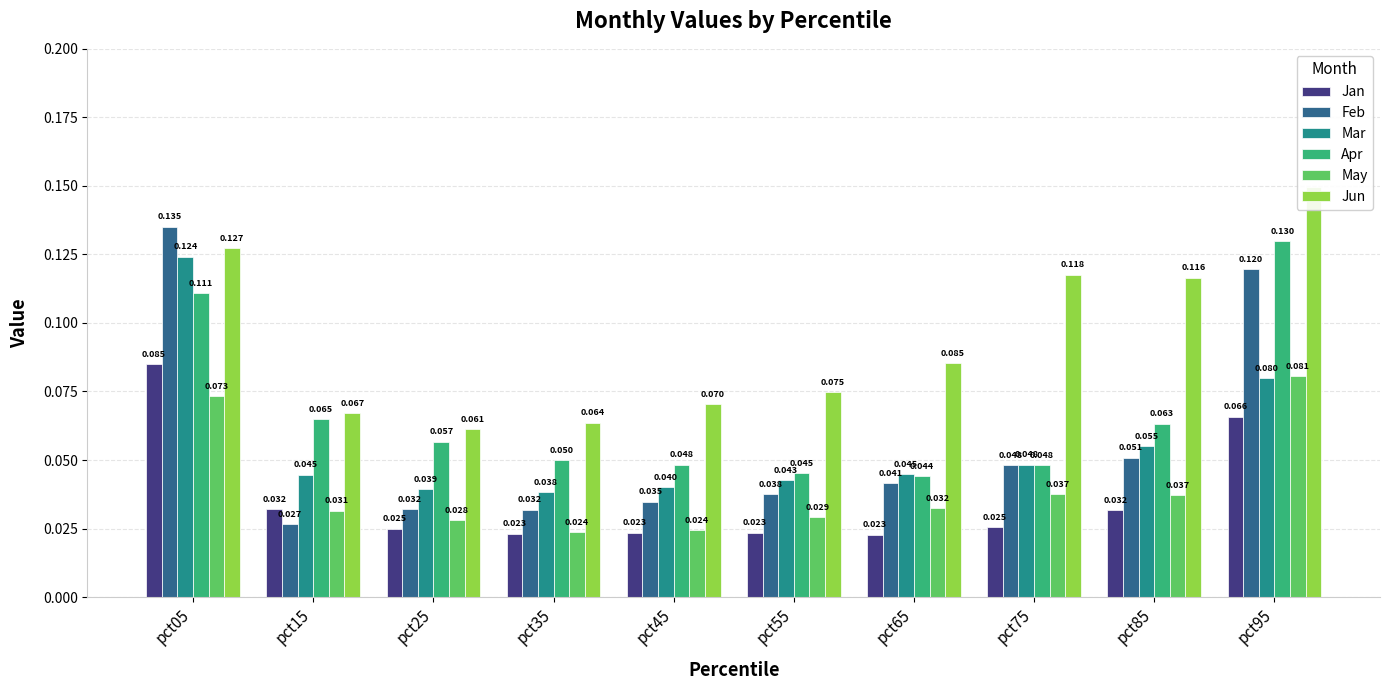

How many bars are there in total?

60